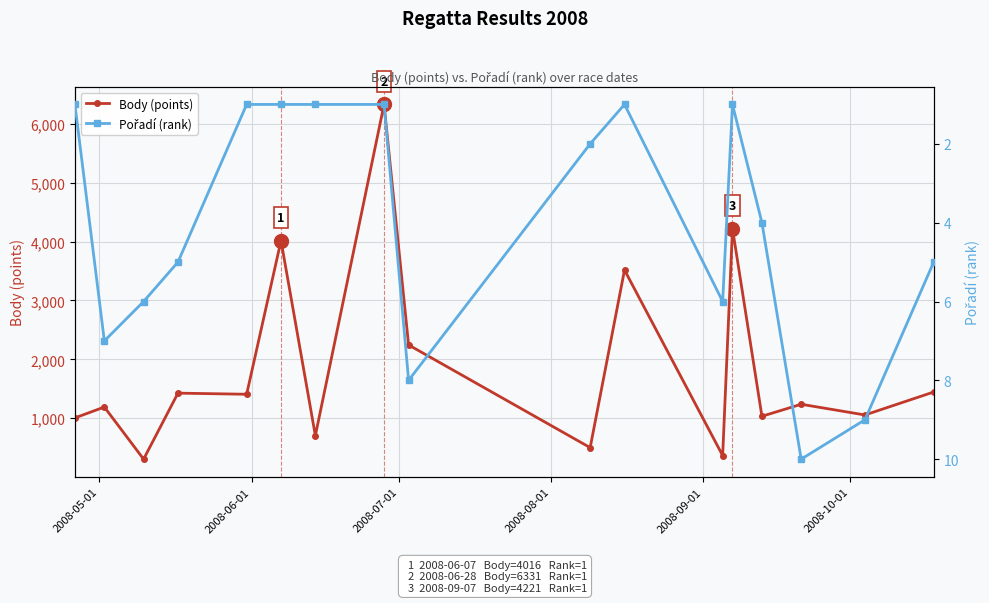

How many distinct data groups are displayed?

2